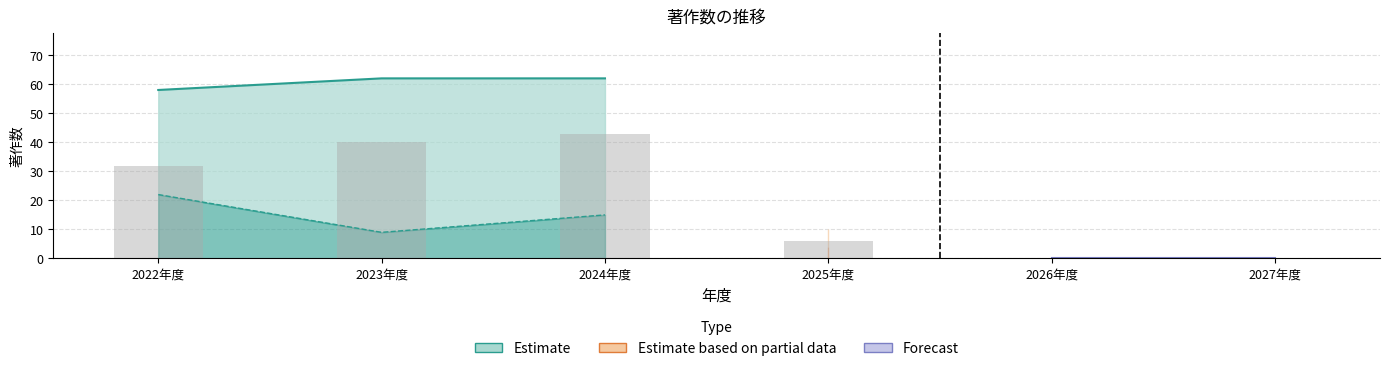

Reading left to right, what are all the values shown in this chart?

著作.学術論文 (審査論文): 2022年度=22	2023年度=9	2024年度=15	2025年度=4	2026年度=0	2027年度=0
著作.国内講演発表: 2022年度=32	2023年度=40	2024年度=43	2025年度=6	2026年度=0	2027年度=0
著作.合計: 2022年度=58	2023年度=62	2024年度=62	2025年度=10	2026年度=0	2027年度=0